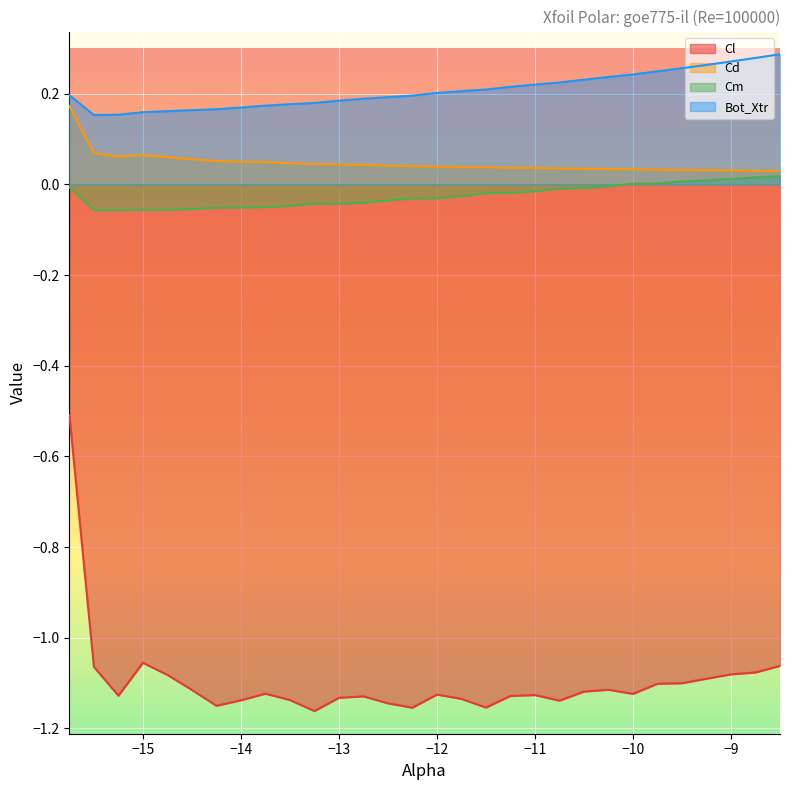

True or false: Bot_Xtr and Cm cross at least once.

False